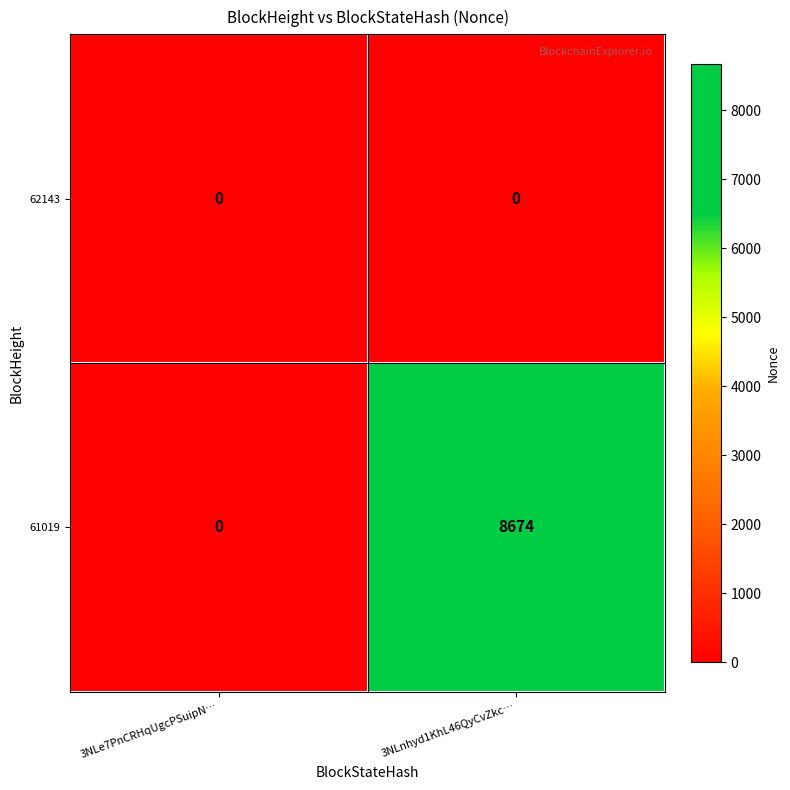

Reading right to left, what are all the values shown in this chart?

62143: 3NLnhyd1KhL46QyCvZkc…=0	3NLe7PnCRHqUgcPSuipN…=0
61019: 3NLnhyd1KhL46QyCvZkc…=8674	3NLe7PnCRHqUgcPSuipN…=0